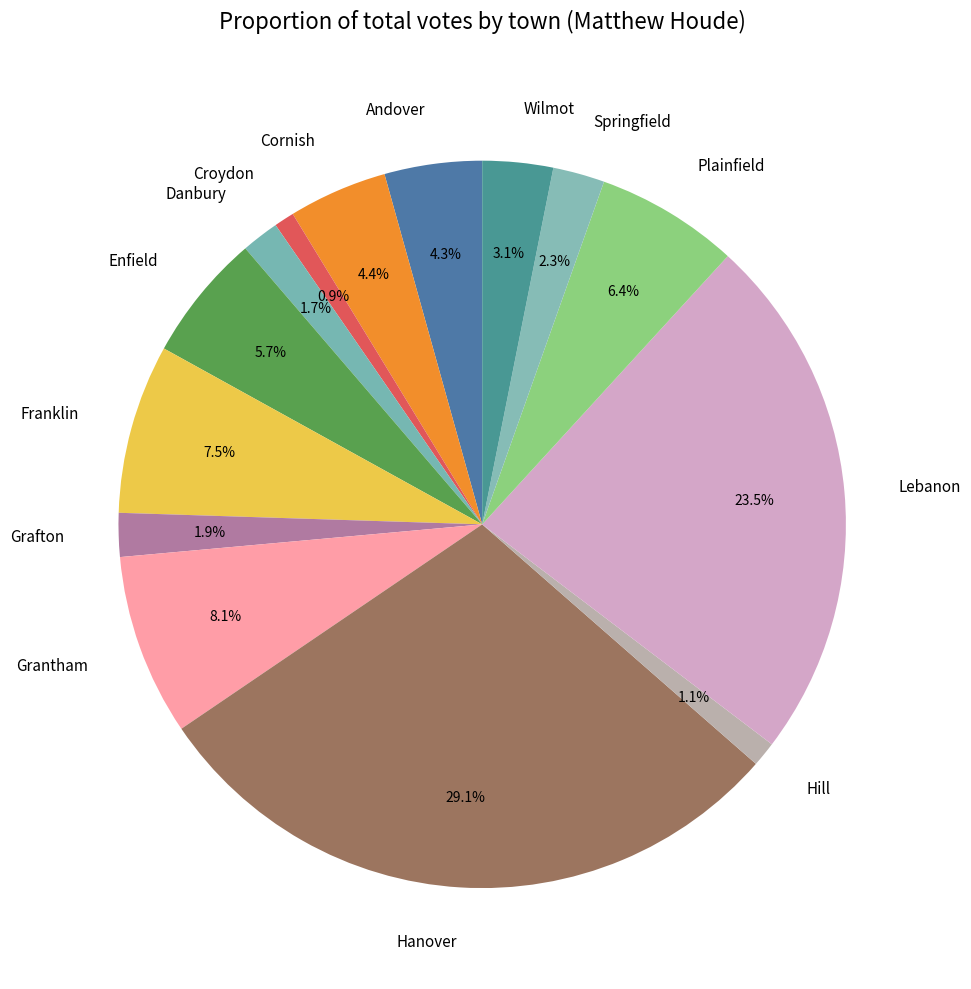

To the nearest percent, what portion does Grafton represent?

2%